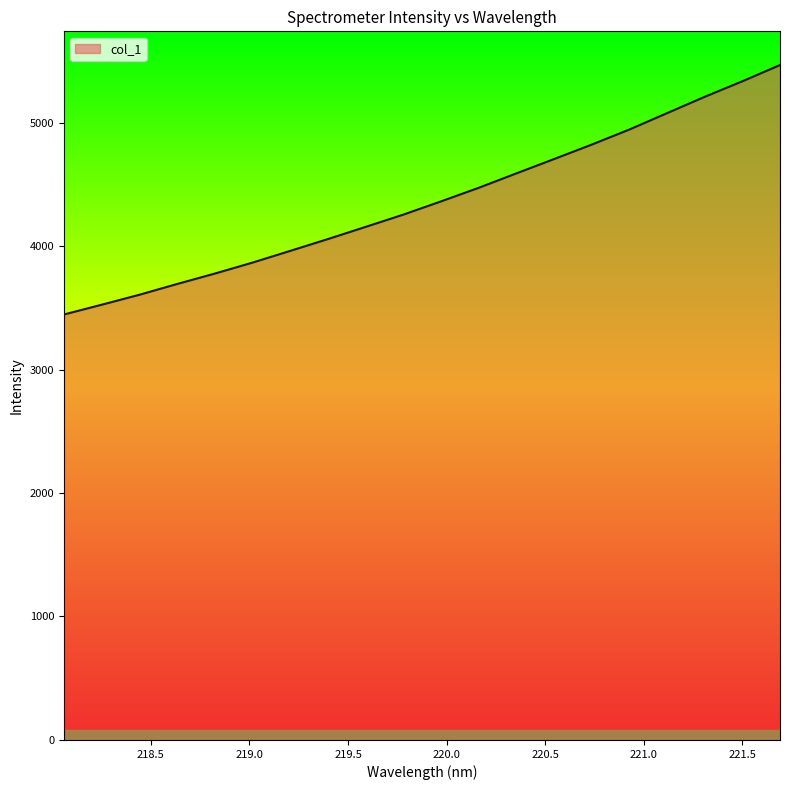

What is the difference between the maximum and minimum values?

2019.9